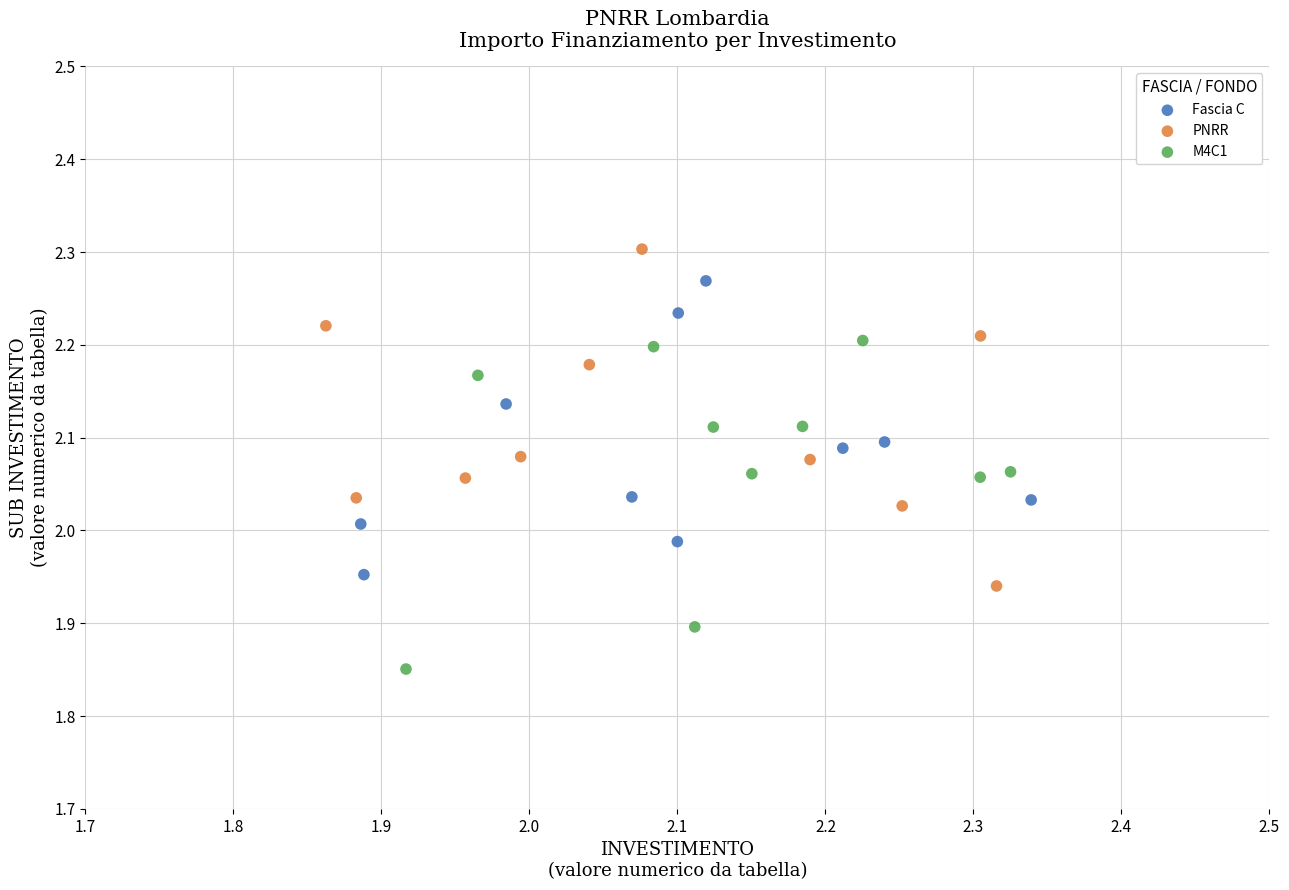

Which series reaches the minimum Y coordinate?

M4C1